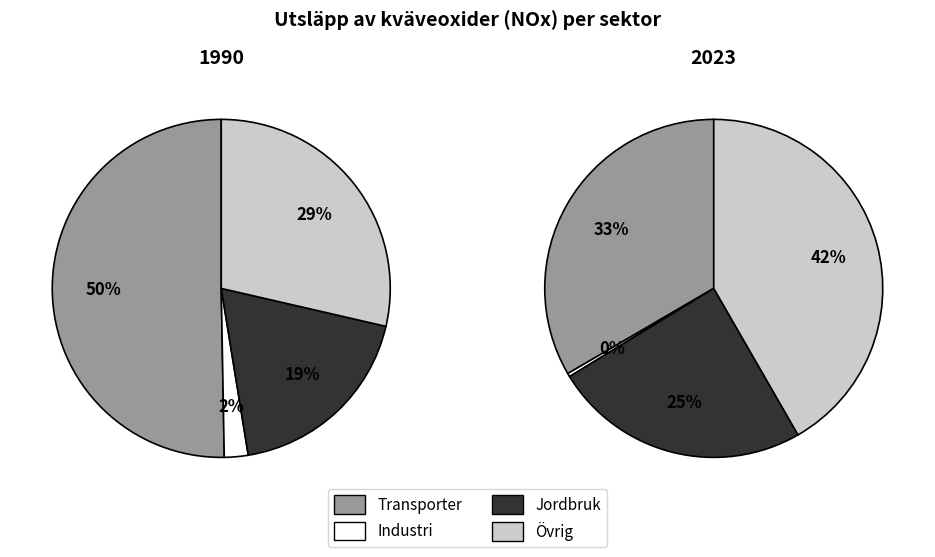

How many segments does this pie chart have?

4